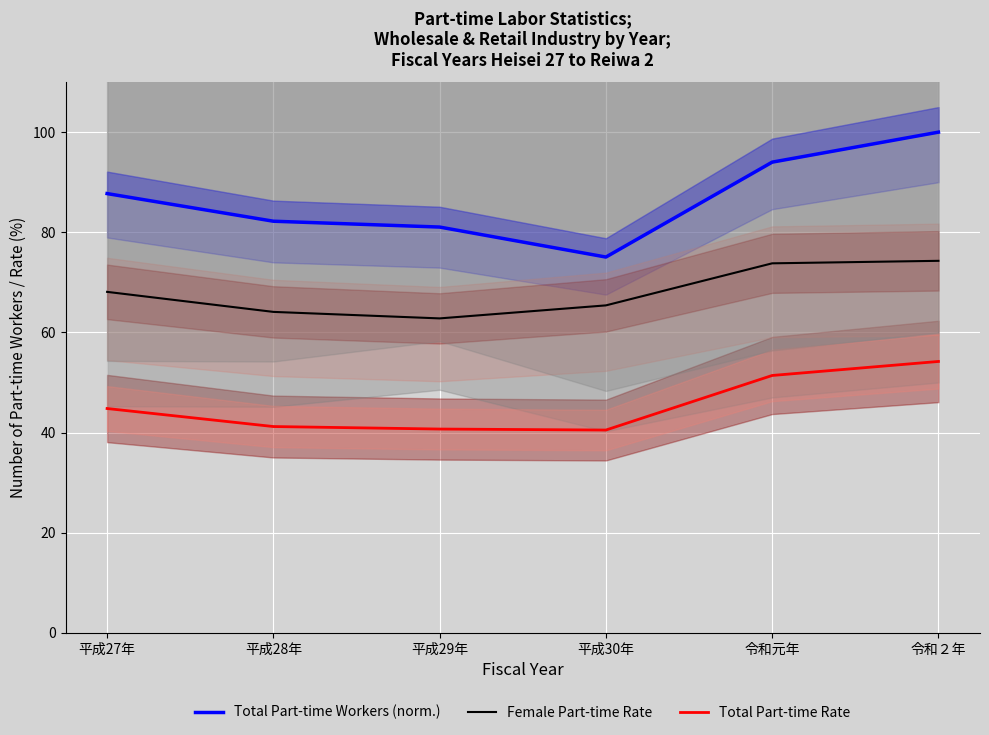

What position from the left is 令和元年?

5